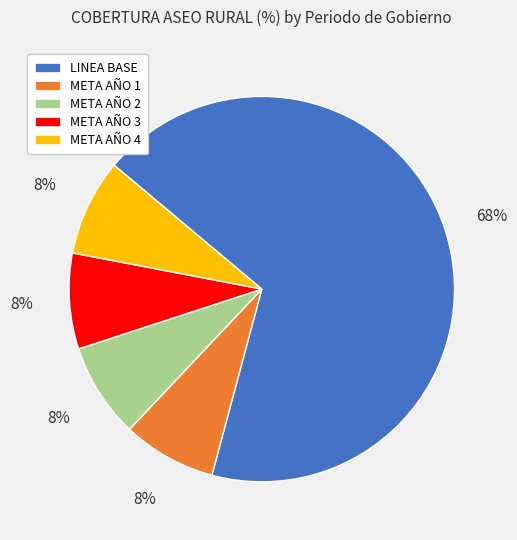

The LINEA BASE slice represents 68% of the pie. True or false?

True